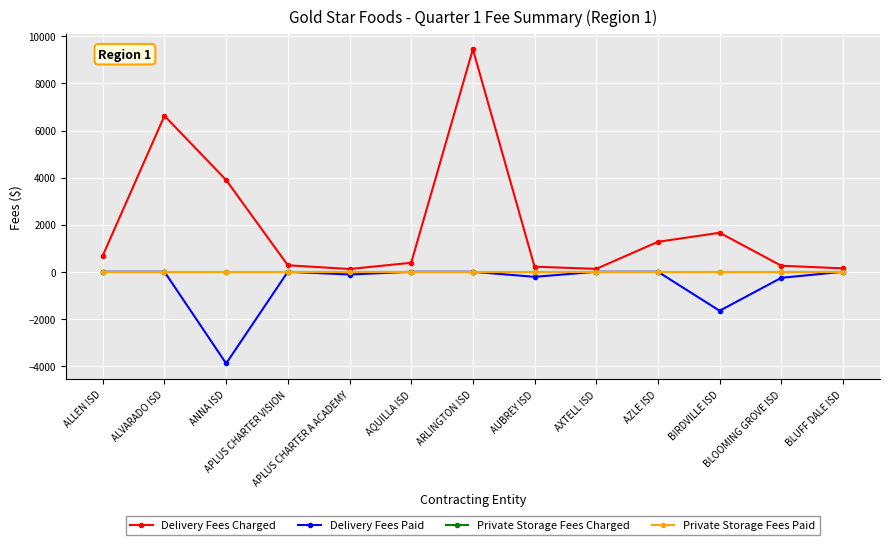

How many lines are shown in the chart?

4